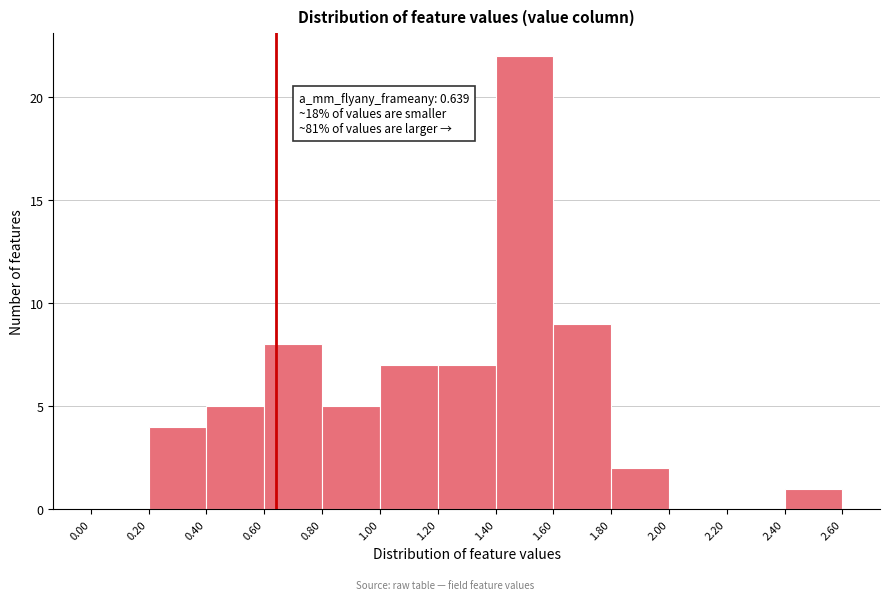

Over which range of the x-axis is the bar tallest?

1.40 to 1.60